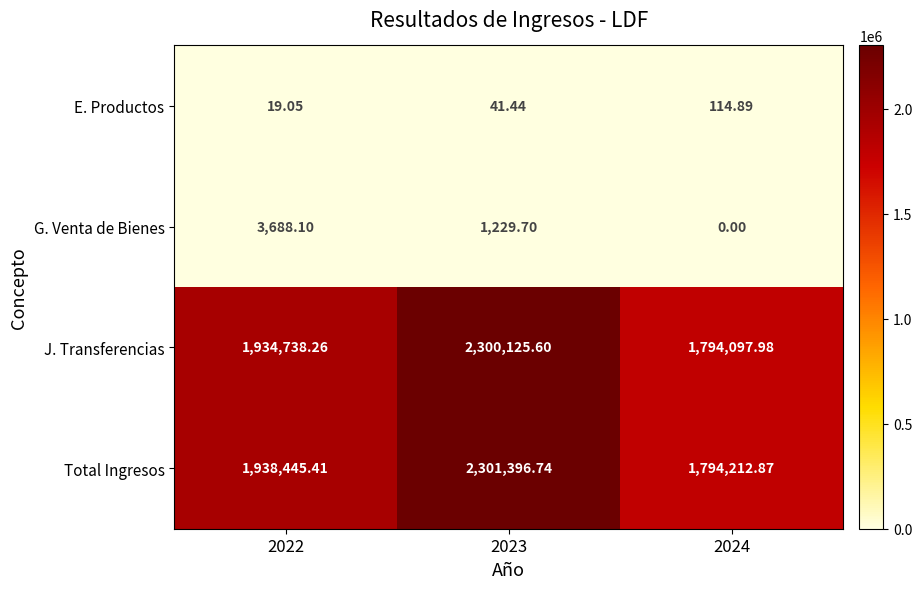

At which category is the sum across all series the highest?

2023